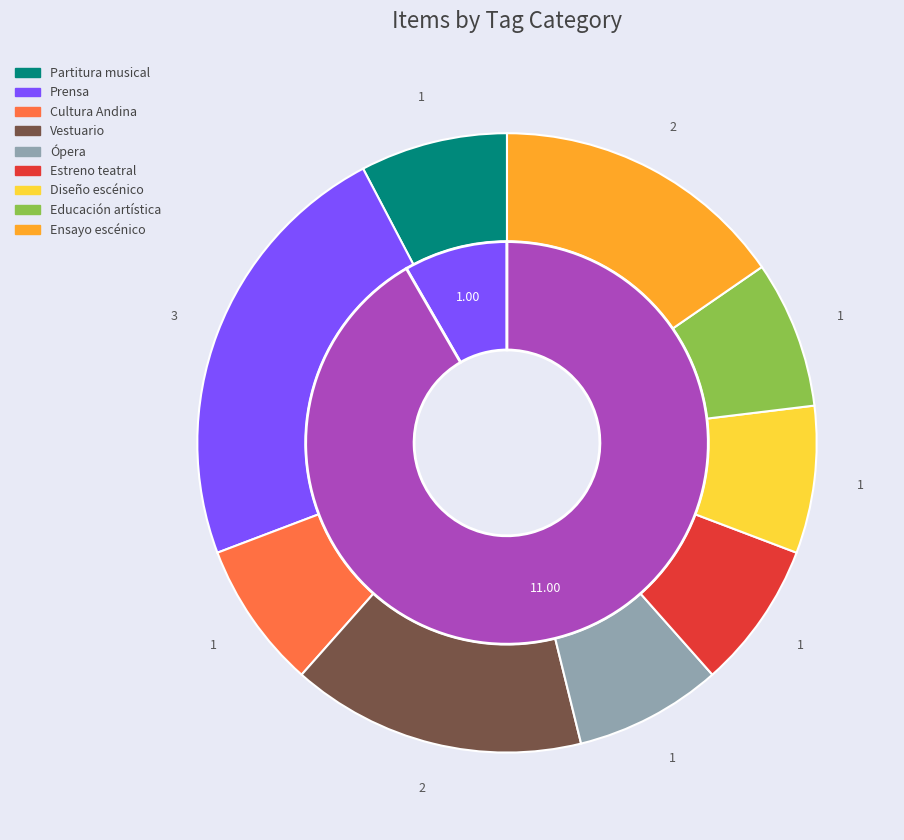

To the nearest percent, what is the combined percentage of Ópera and Prensa?

31%